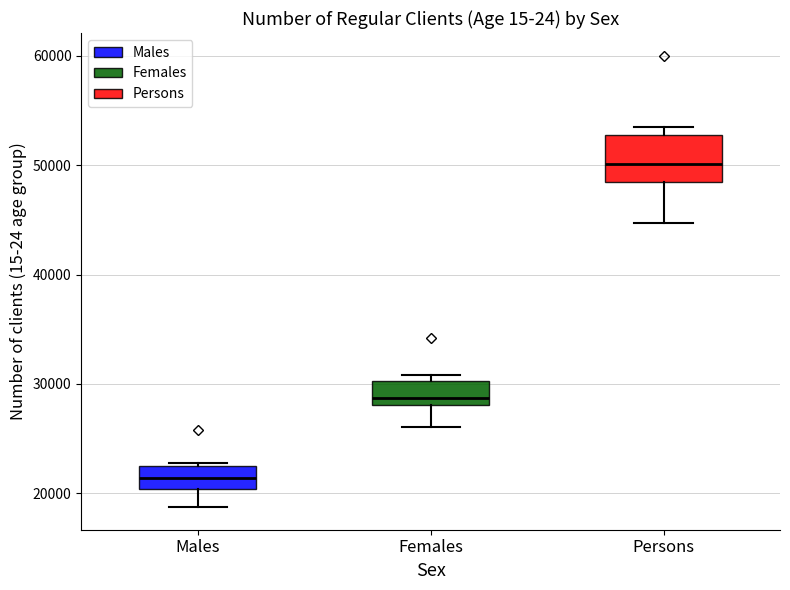

Reading left to right, transcribe this box plot: for each box, give where its median line is, the range the box spans, and where its two whiskers end, as read against the y-axis. The values are not printed on the chart, so give them approximately, as read against the axis.

Males: median 21000, box 20000 to 22000, whiskers 19000 to 23000
Females: median 29000, box 28000 to 30000, whiskers 26000 to 31000
Persons: median 50000, box 48000 to 53000, whiskers 45000 to 54000